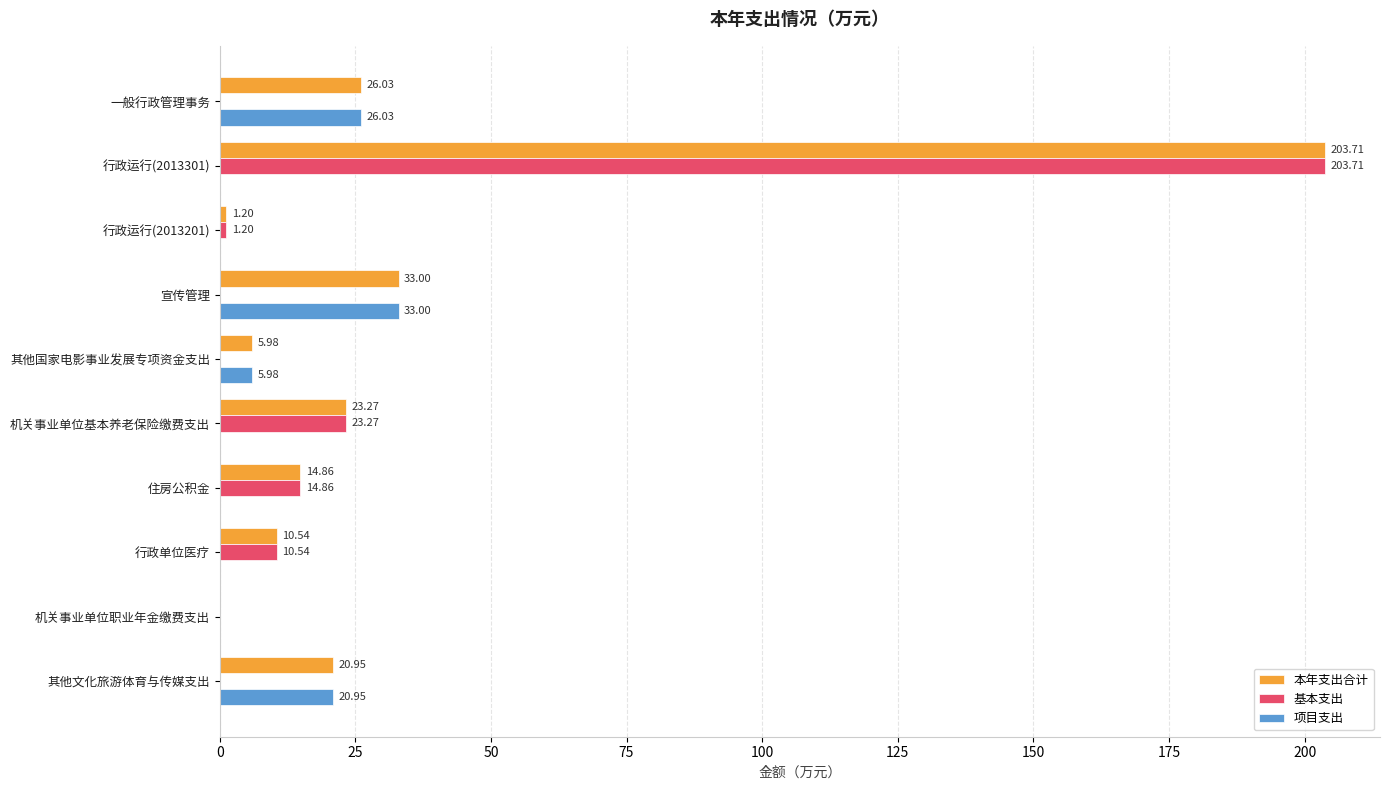

Which series has the largest total across all categories?

本年支出合计